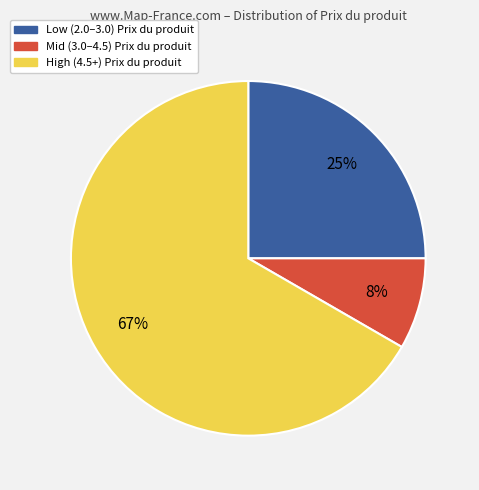

To the nearest percent, what is the average slice percentage?

33%